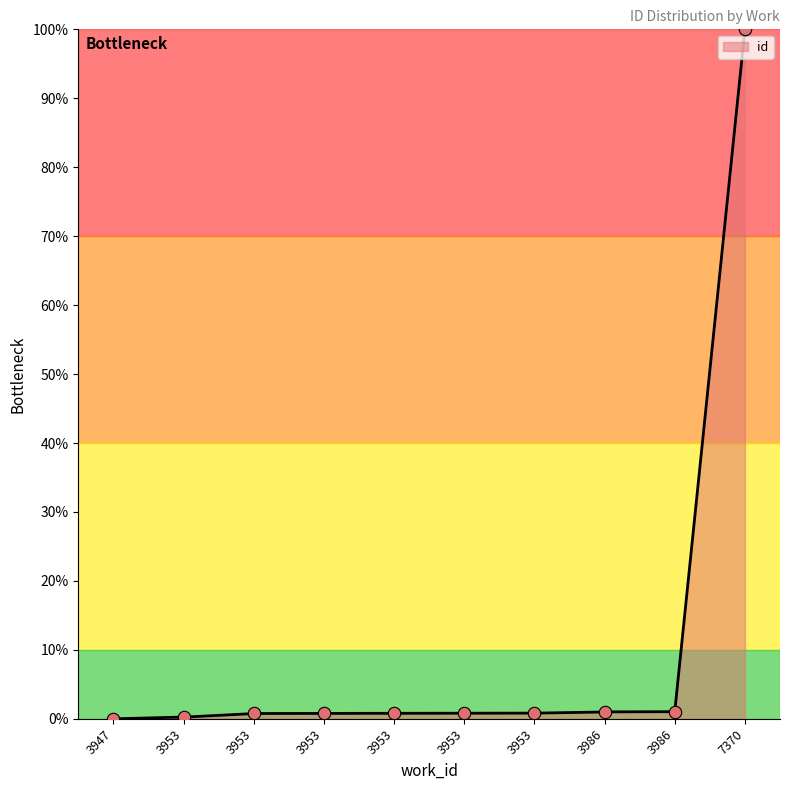

Between 7370 and 3986, which is larger?

7370